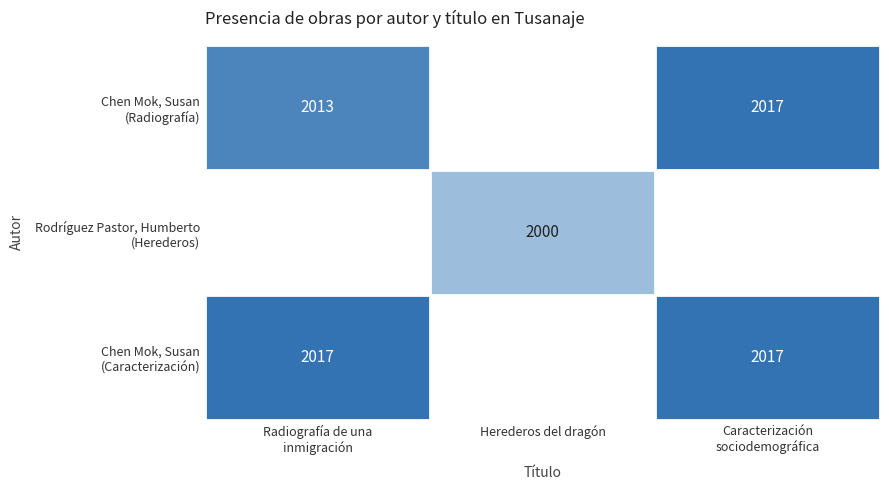

Is it true that Chen Mok, Susan (Radiografía) equals 2017.0 at Caracterización sociodemográfica?

True